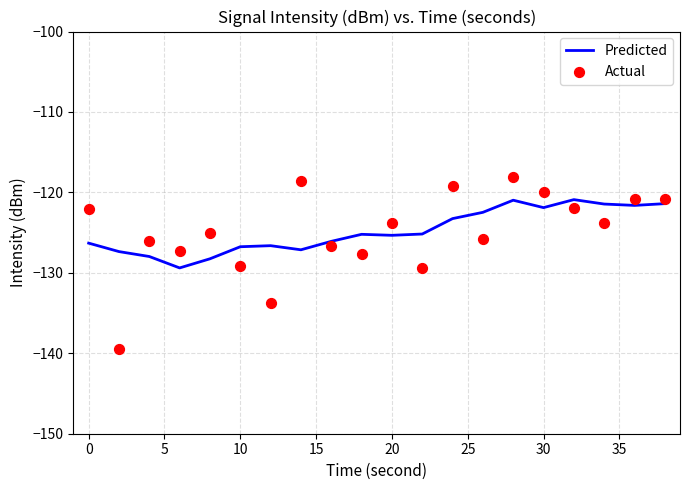

Which series reaches the minimum Y coordinate?

Actual